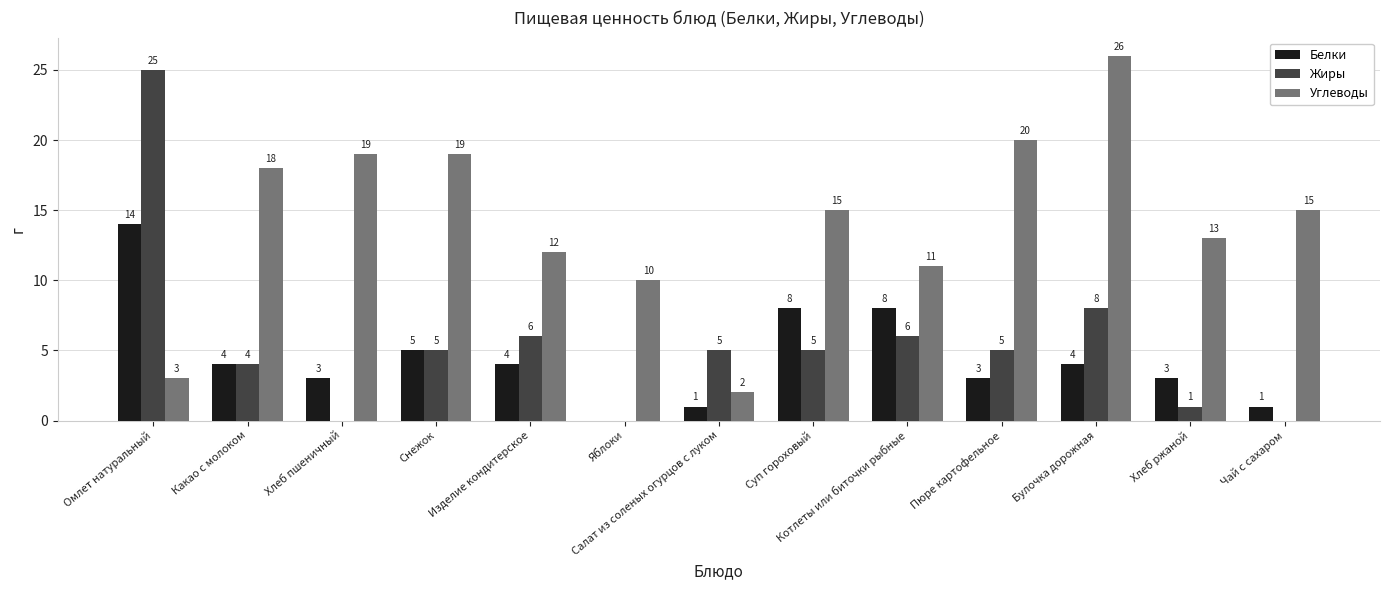

What is the maximum value for Углеводы?

26